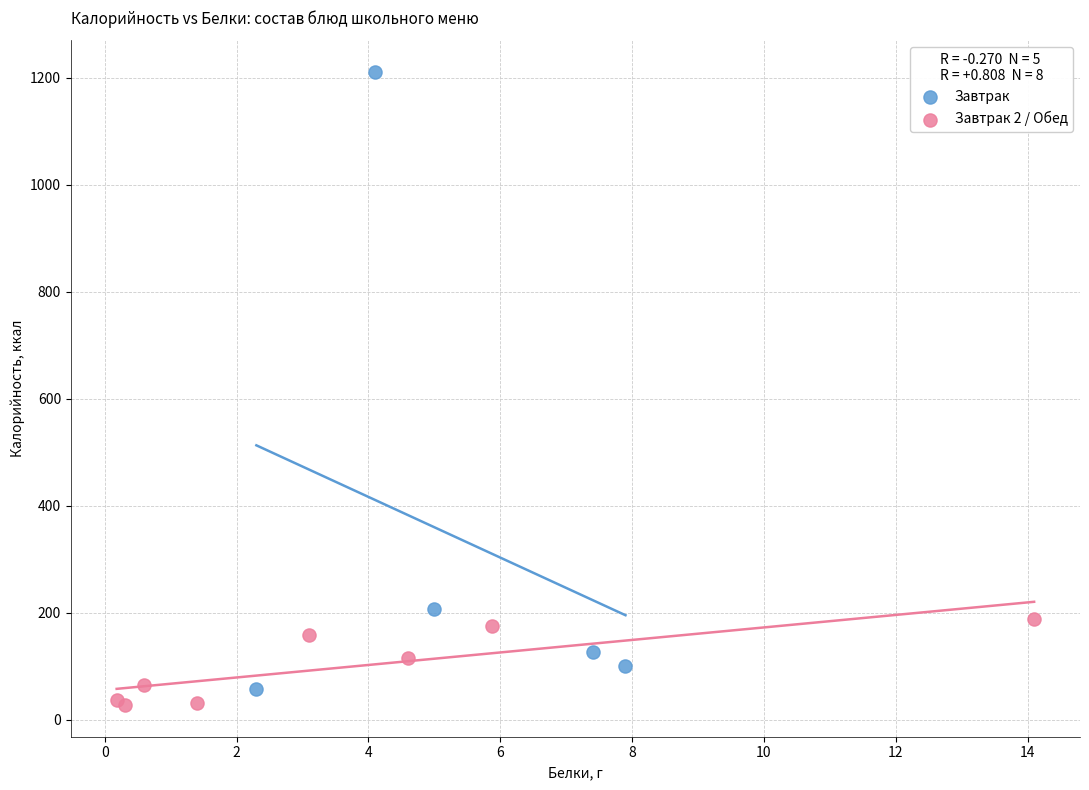

Which series reaches the maximum Y coordinate?

Завтрак